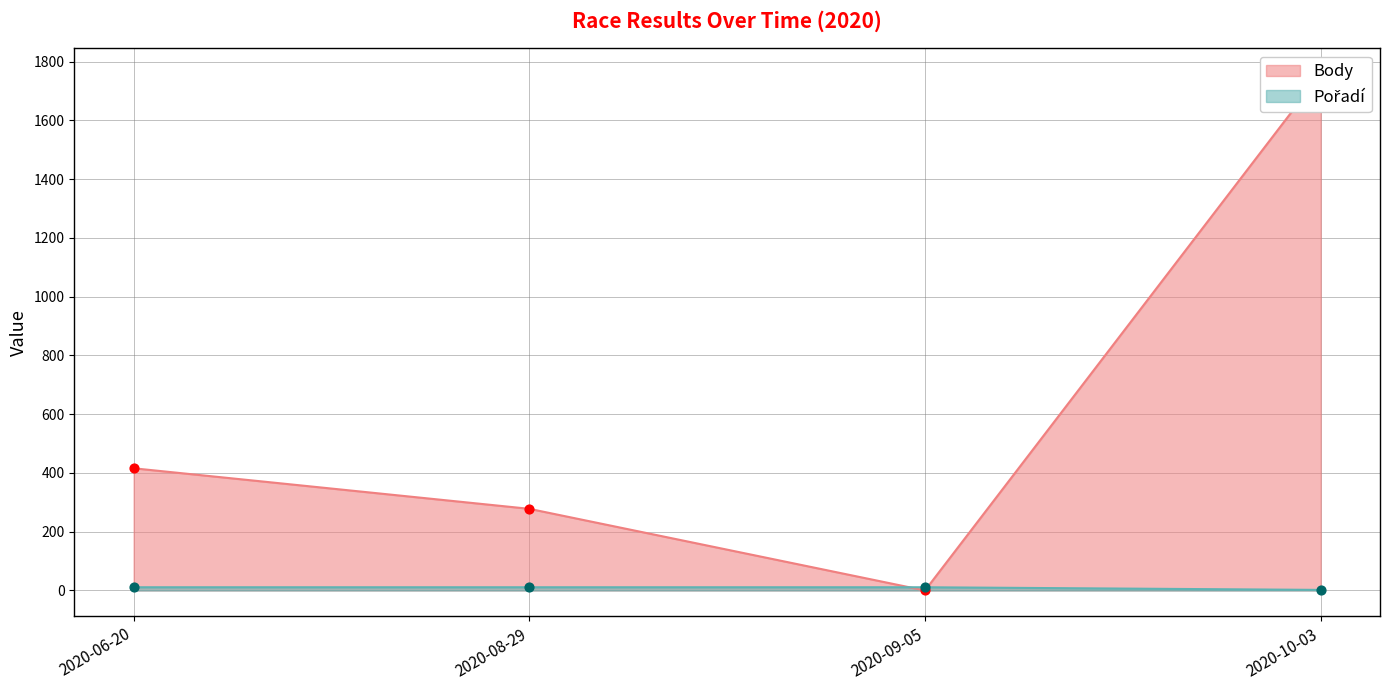

At which category is the sum across all series the highest?

2020-10-03